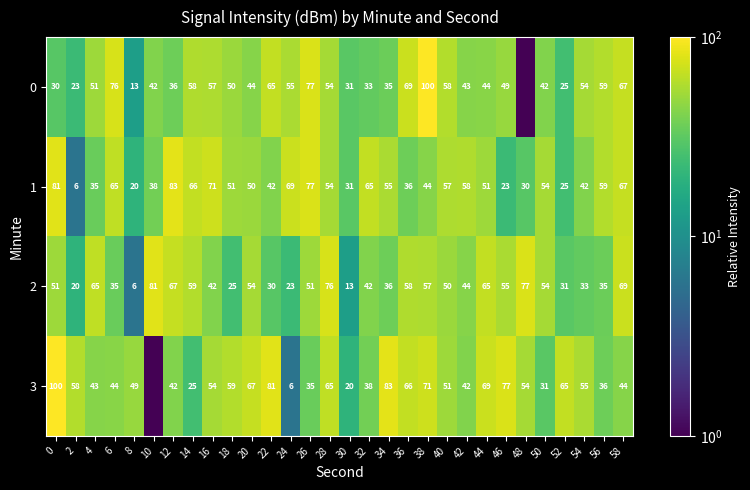

Where is 1 nearest to the value 44?

38